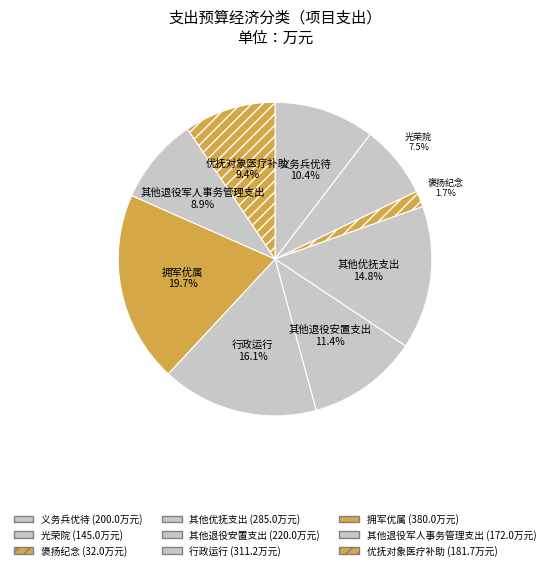

Which has a higher value, 其他优抚支出 or 义务兵优待?

其他优抚支出